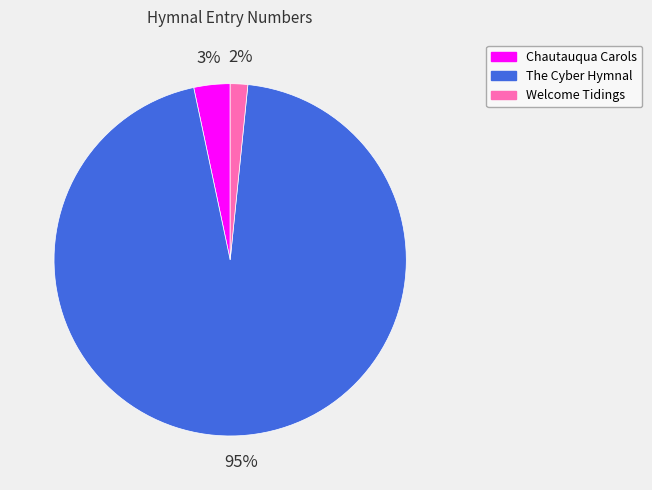

To the nearest percent, what portion does Welcome Tidings represent?

2%